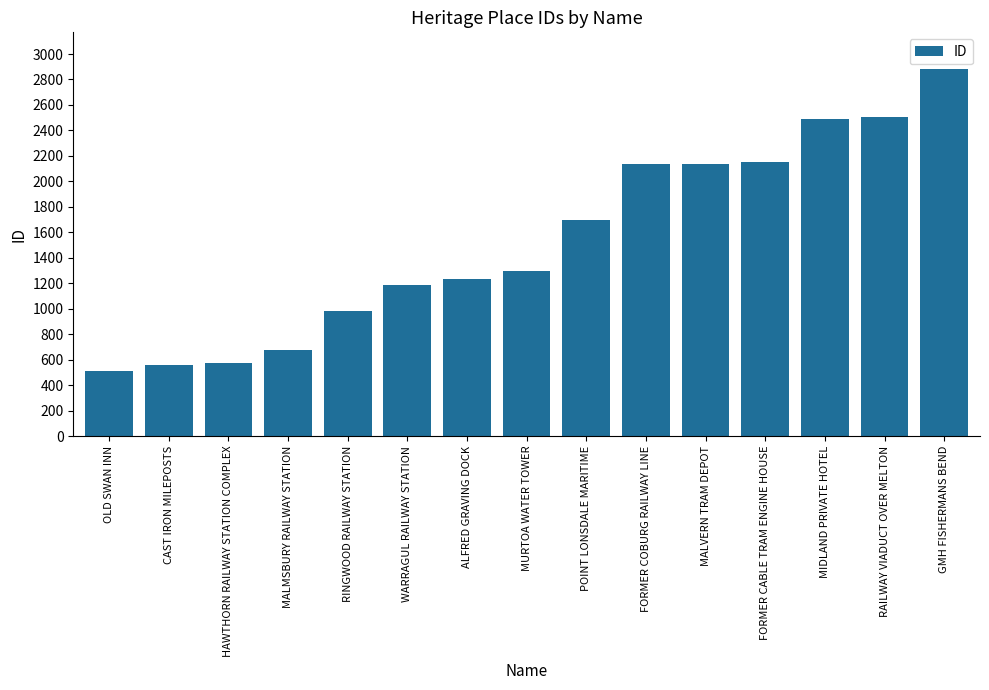

The value at MALMSBURY RAILWAY STATION is 677. True or false?

True